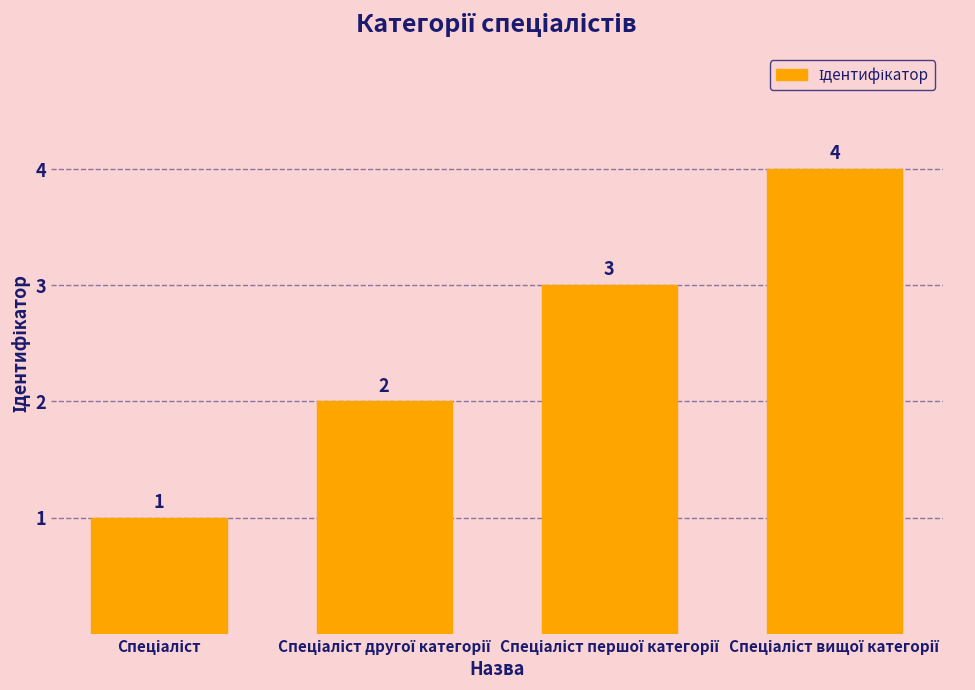

What is the value of the 4th bar from the left?

4